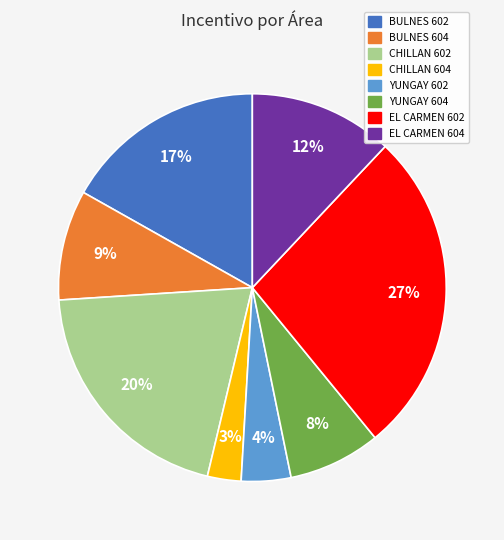

To the nearest percent, what is the average slice percentage?

12%